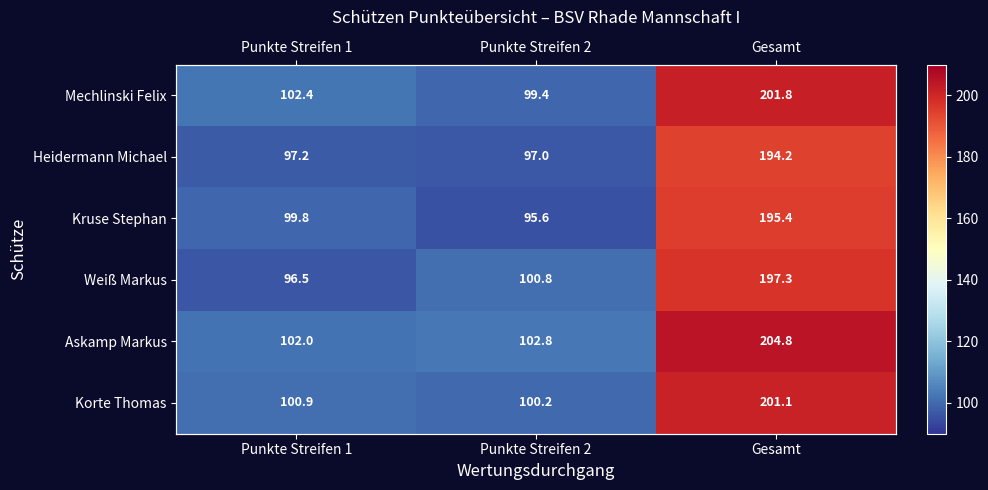

Rank the categories by Askamp Markus value from lowest to highest.

Punkte Streifen 1, Punkte Streifen 2, Gesamt